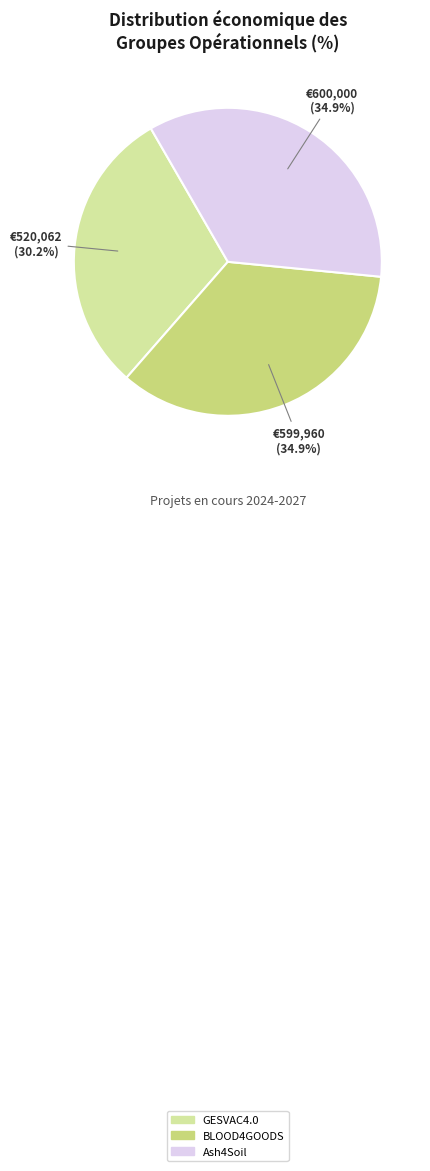

Does GESVAC4.0 represent more than half of the total?

No